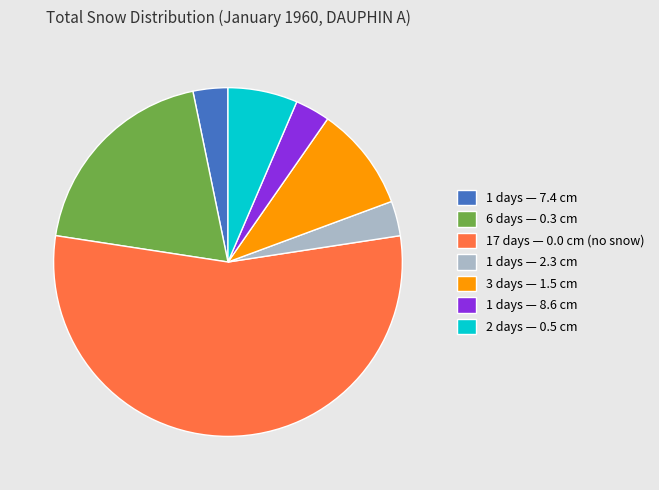

Which slice is the largest?

17 days — 0.0 cm (no snow)